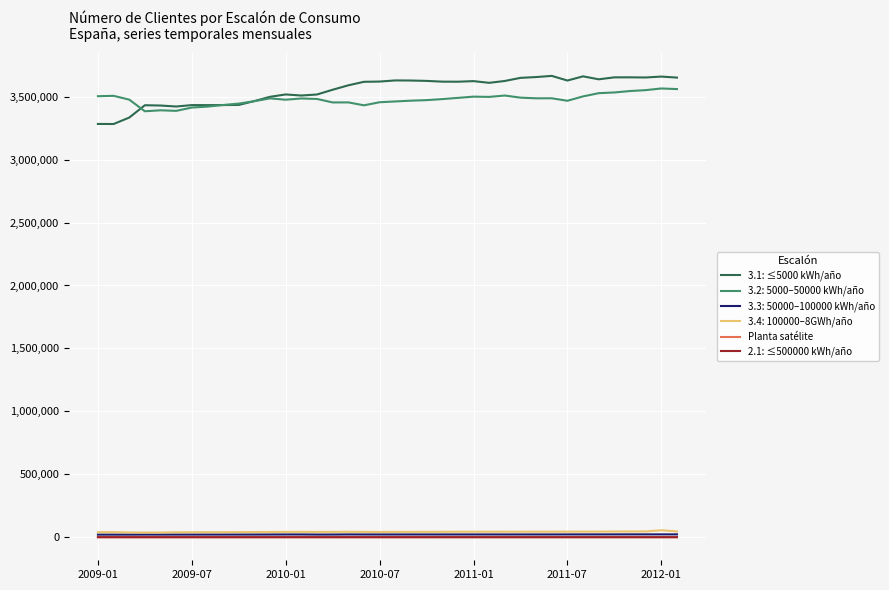

What is the greatest value displayed?

3664809